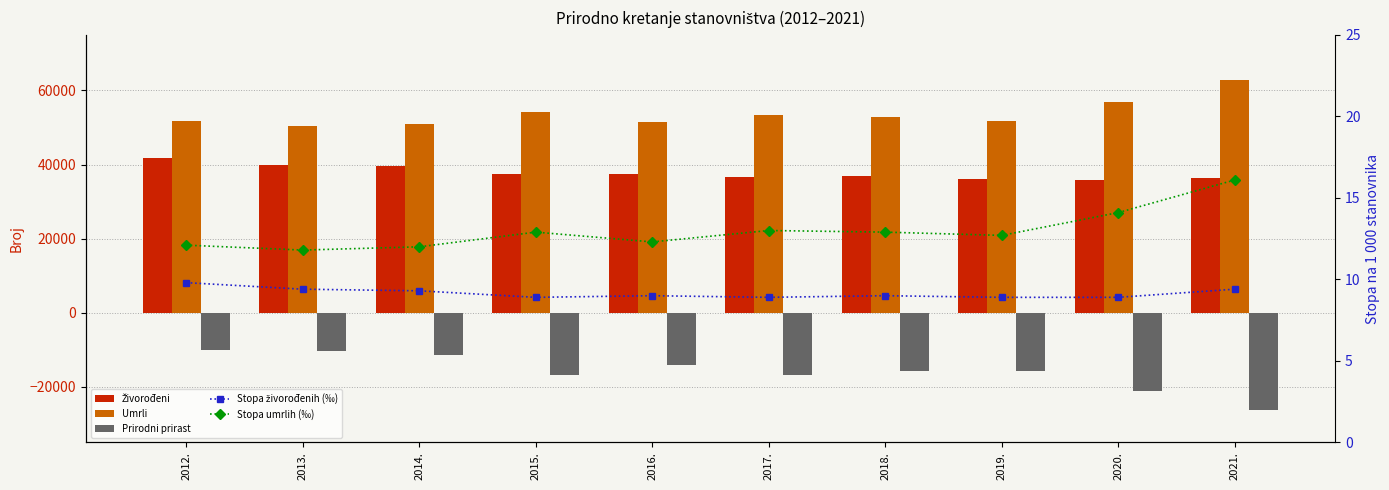

How many data points does each series have?

10